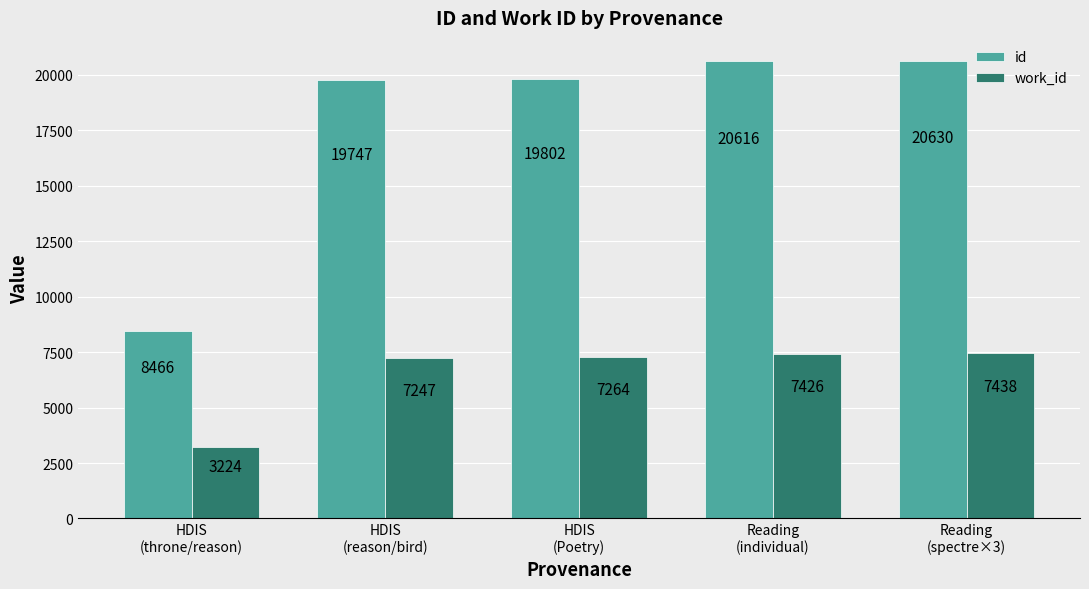

What is the value of the work_id bar at the 2nd from the left?

7247